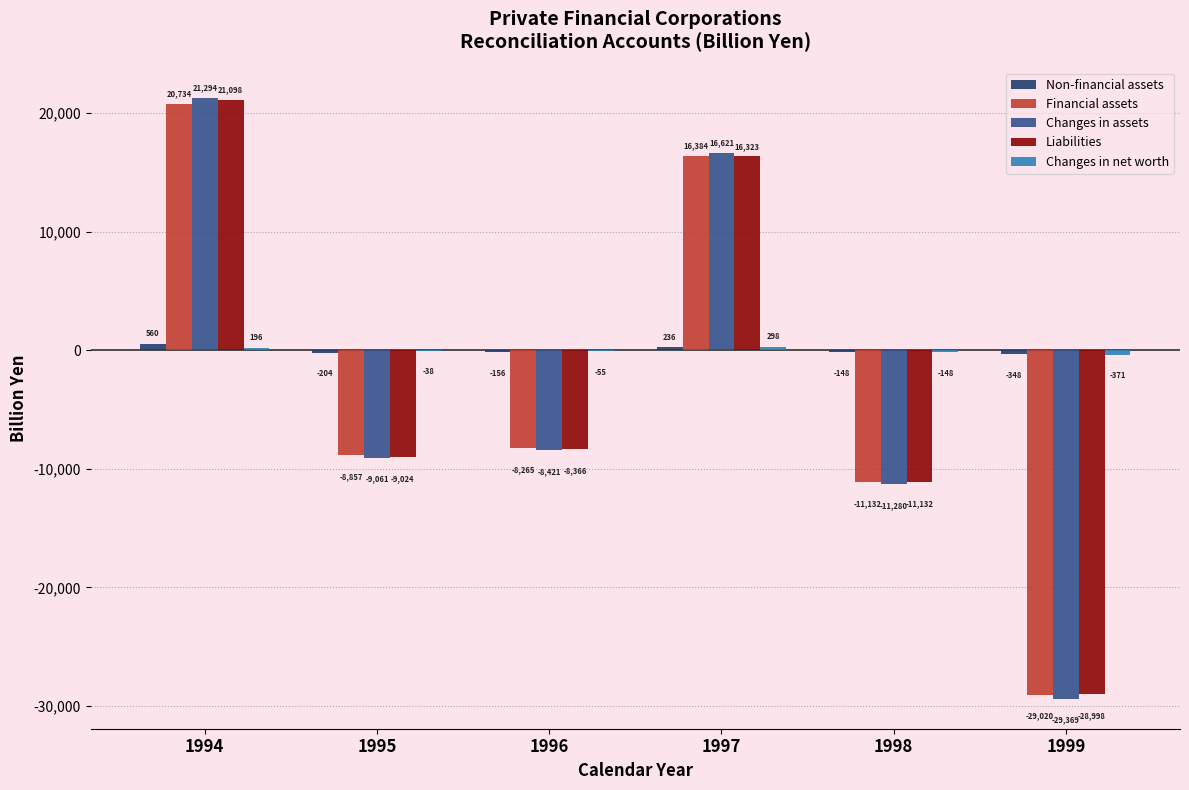

Where does the Financial assets series first go above -8265?

1994